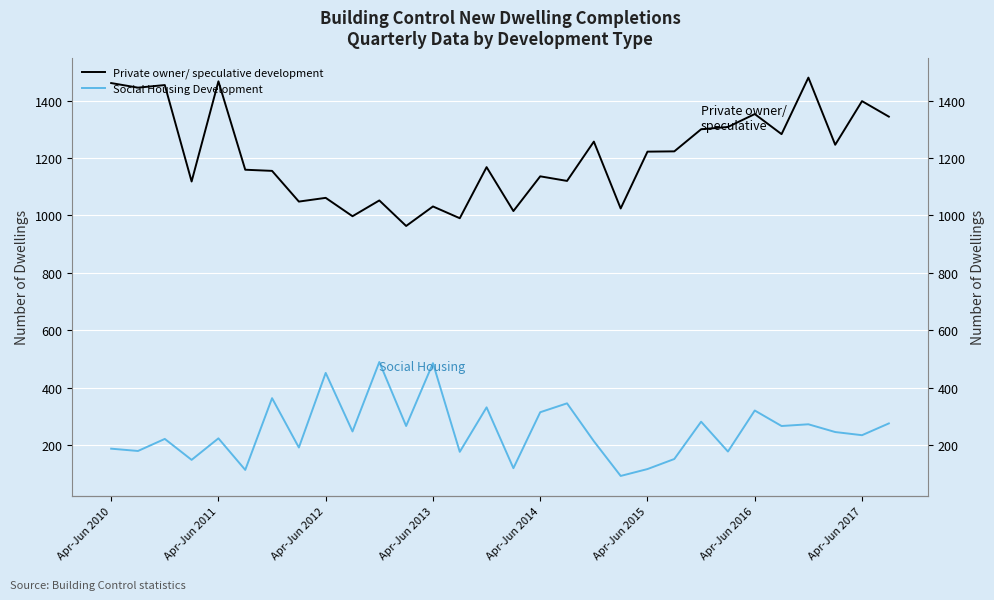

True or false: Private owner/ speculative development has more than 0 points higher than both neighbors.

True